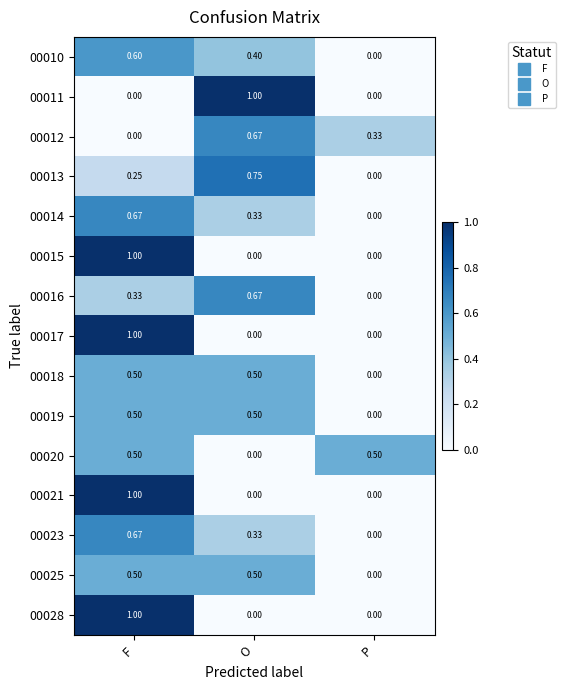

At which category is the sum across all series the highest?

F